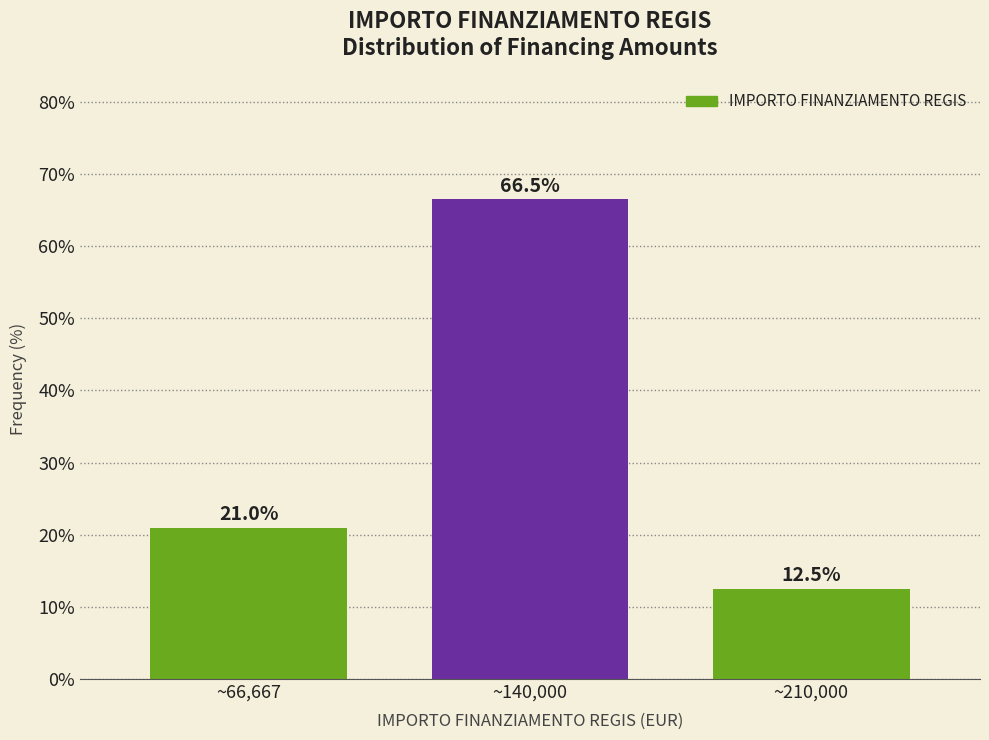

Reading right to left, extract all data points from this chart.

12.5	66.5	21.0